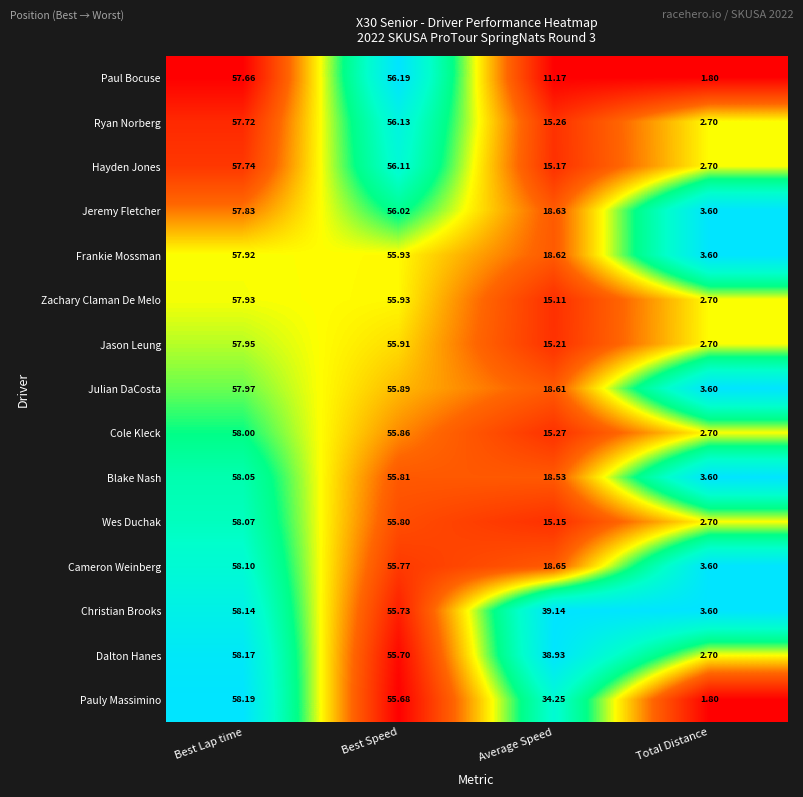

At Average Speed, list the series in order from smallest to largest.

Paul Bocuse, Zachary Claman De Melo, Wes Duchak, Hayden Jones, Jason Leung, Ryan Norberg, Cole Kleck, Blake Nash, Julian DaCosta, Frankie Mossman, Jeremy Fletcher, Cameron Weinberg, Pauly Massimino, Dalton Hanes, Christian Brooks